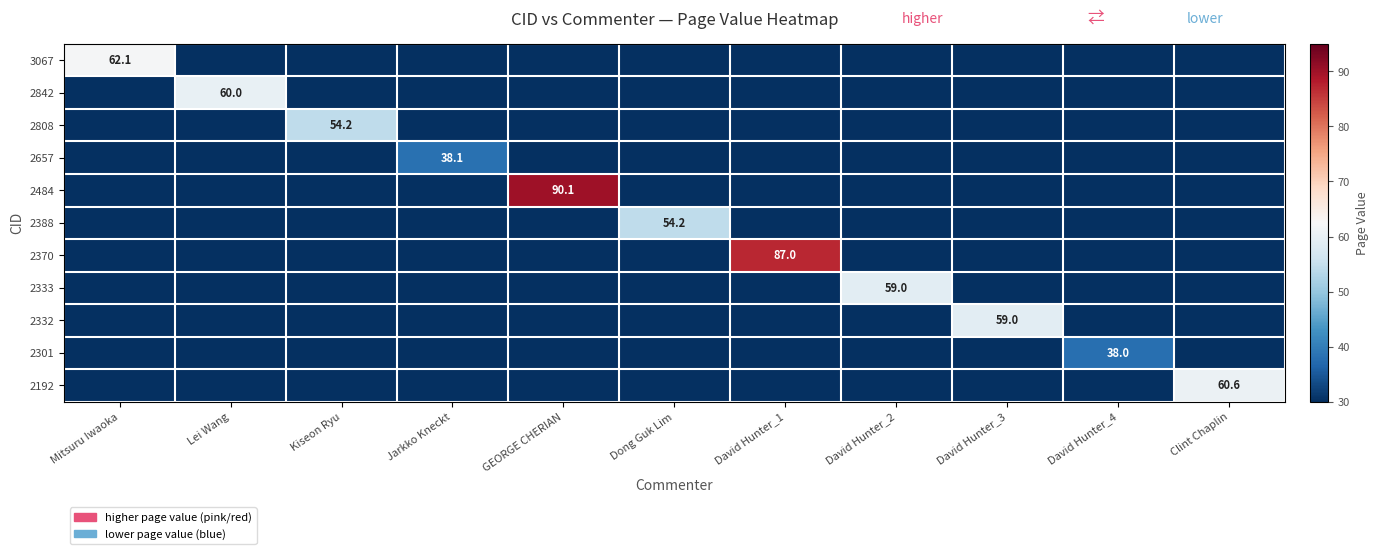

Is it true that 2332 equals 37.8 at David Hunter_3?

False